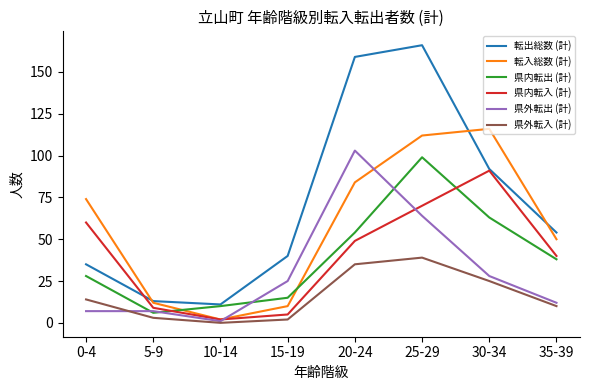

At how many categories does at least one series exceed 28?

6